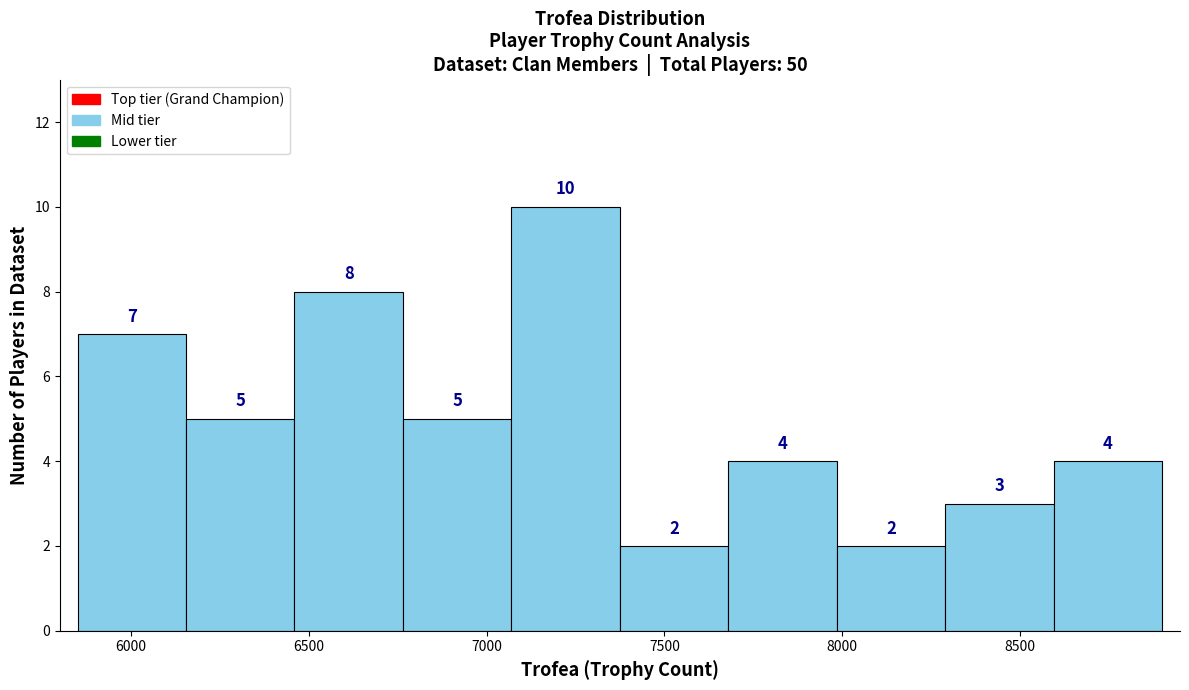

Reading left to right, transcribe this chart: for each bar, give the range it covers on the x-axis and its height. The bar edges are not printed on the chart, so give them approximately, as read against the axis.

5850 to 6155: 7
6155 to 6460: 5
6460 to 6765: 8
6765 to 7070: 5
7070 to 7375: 10
7375 to 7680: 2
7680 to 7985: 4
7985 to 8290: 2
8290 to 8595: 3
8595 to 8900: 4